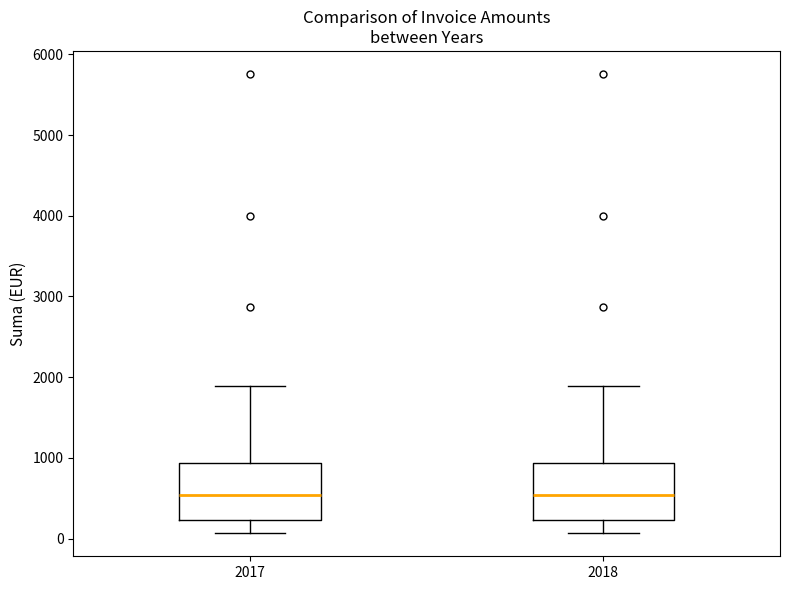

Reading left to right, read every box against the y-axis: the position of its median line, the range the box covers, and the ends of its whiskers. The values are not printed on the chart, so give them approximately, as read against the axis.

2017: median 500, box 200 to 900, whiskers 100 to 1900
2018: median 500, box 200 to 900, whiskers 100 to 1900